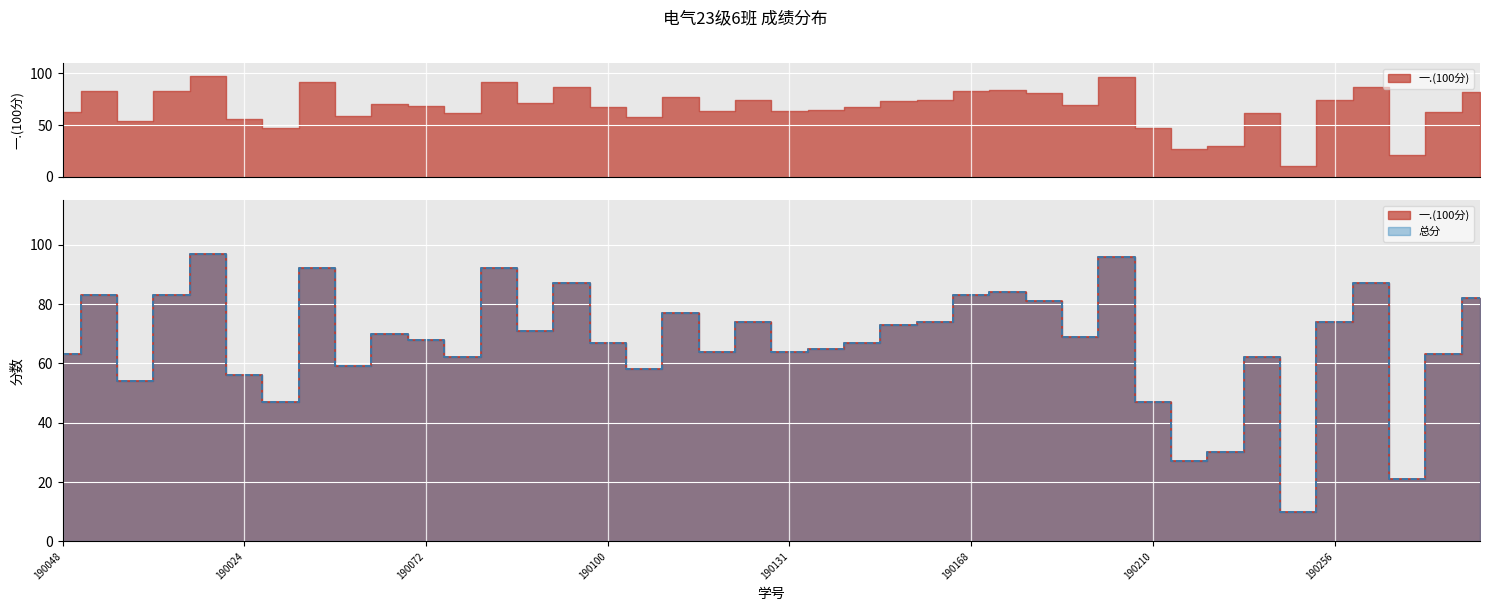

True or false: 一.(100分) and 总分 cross at least once.

False